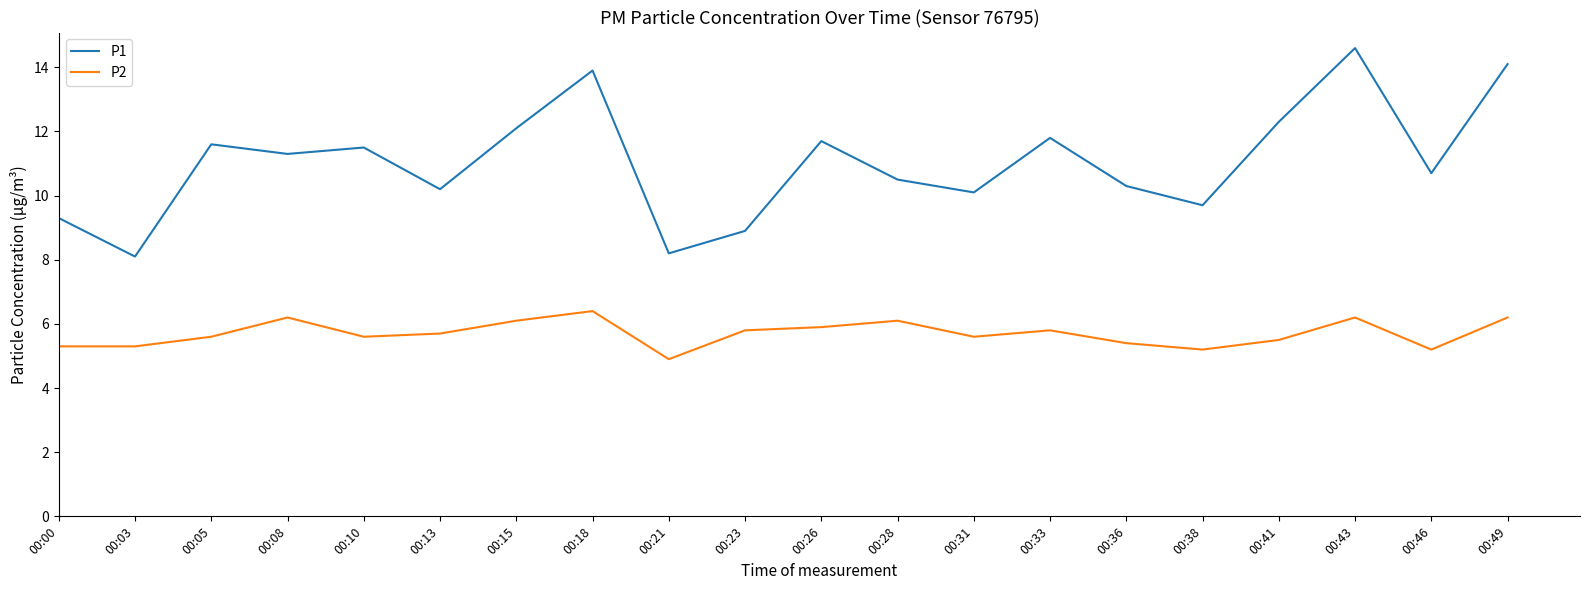

What is the lowest value of the P1 series?

8.1